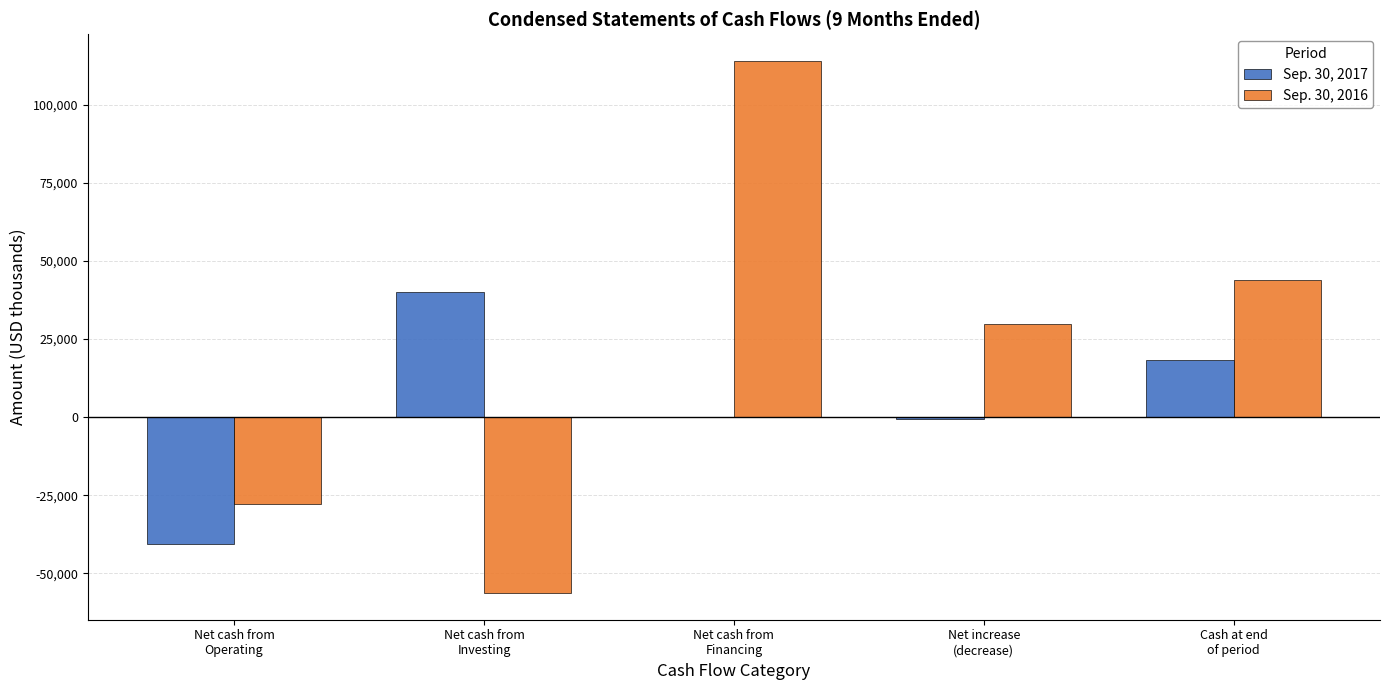

Which series has the largest total across all categories?

Sep. 30, 2016